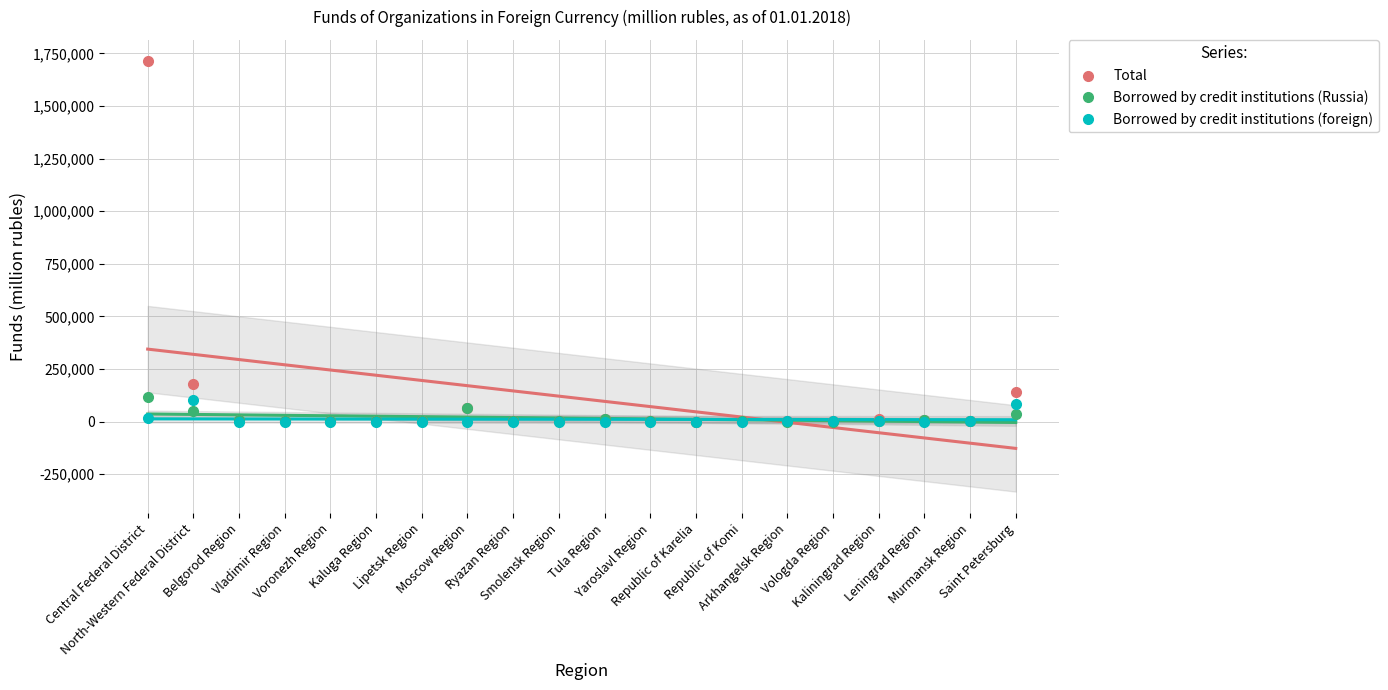

What is the total value across all series at Murmansk Region?

8485